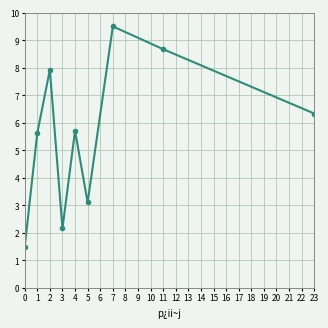

What is the difference between the second highest and minimum values?

7.2